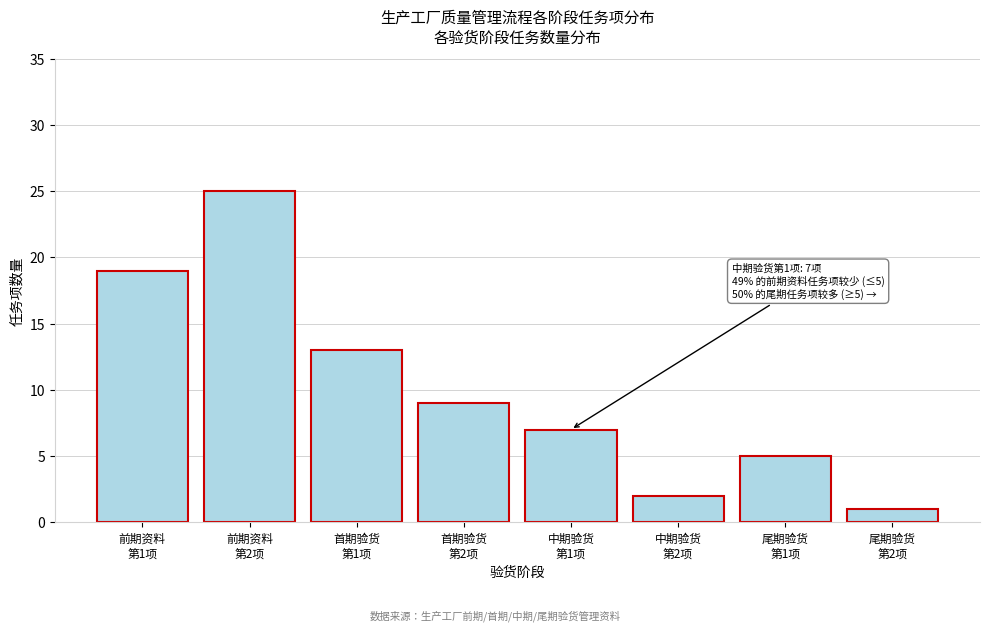

Reading left to right, what are all the values shown in this chart?

19	25	13	9	7	2	5	1